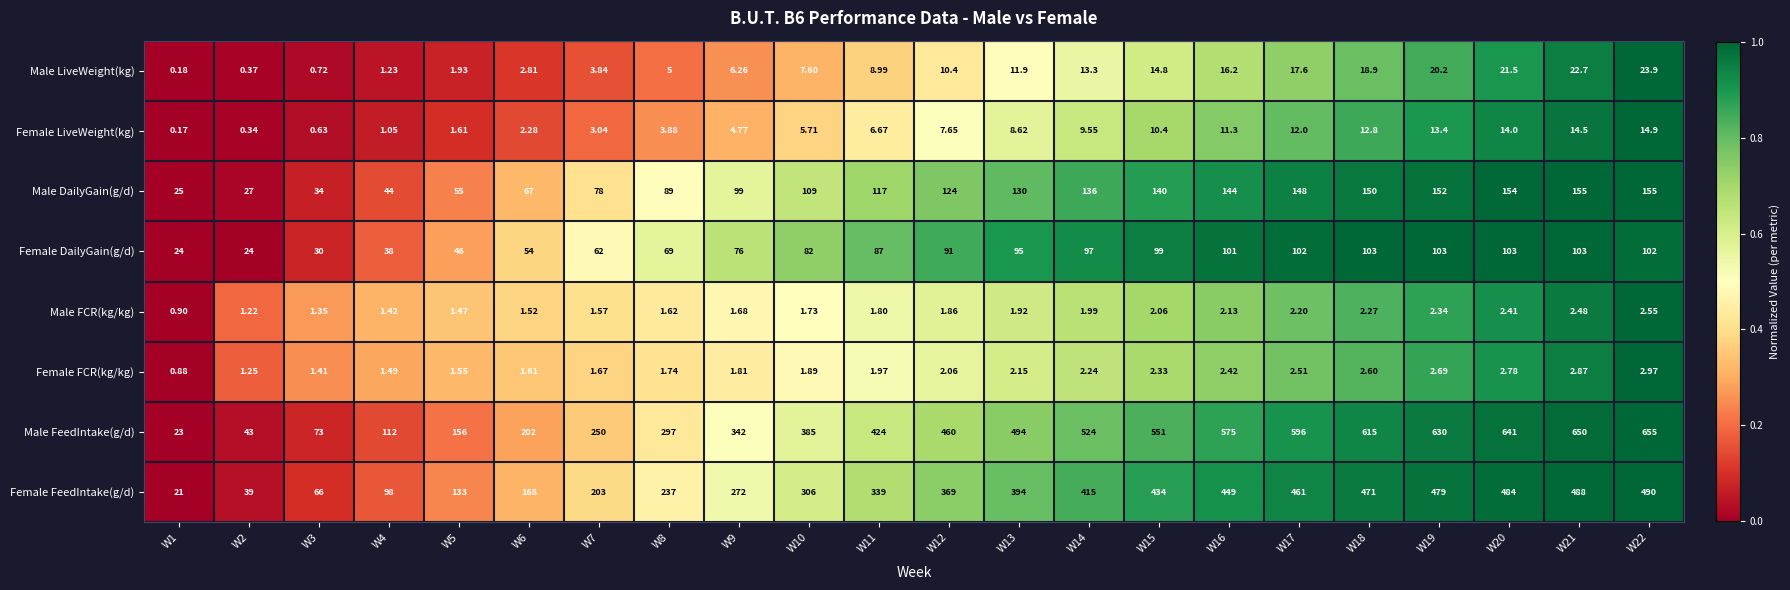

Which series changed the most between W12 and W16?

Male FeedIntake(g/d)